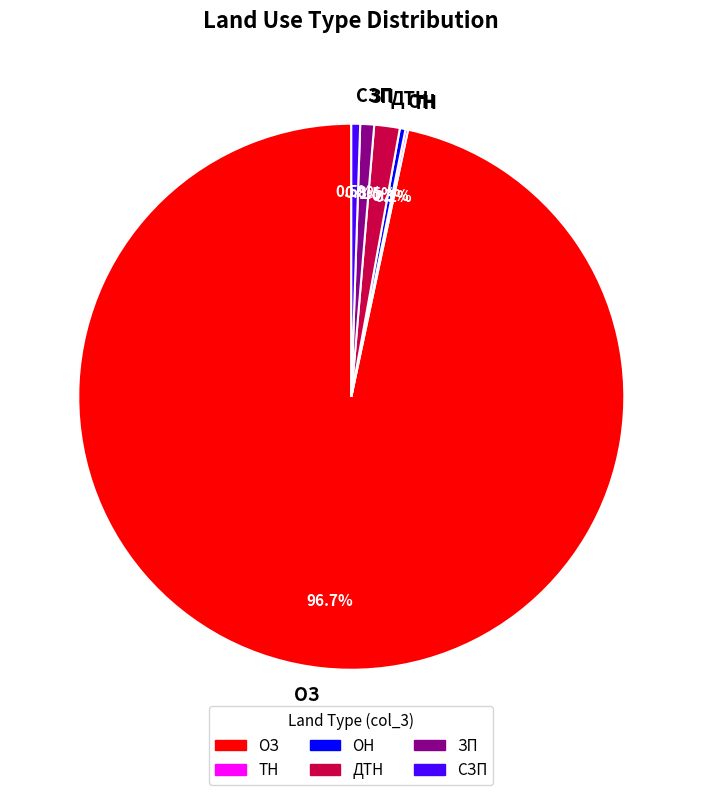

What is the ratio of the value at ОЗ to the value at СЗП?

185.5